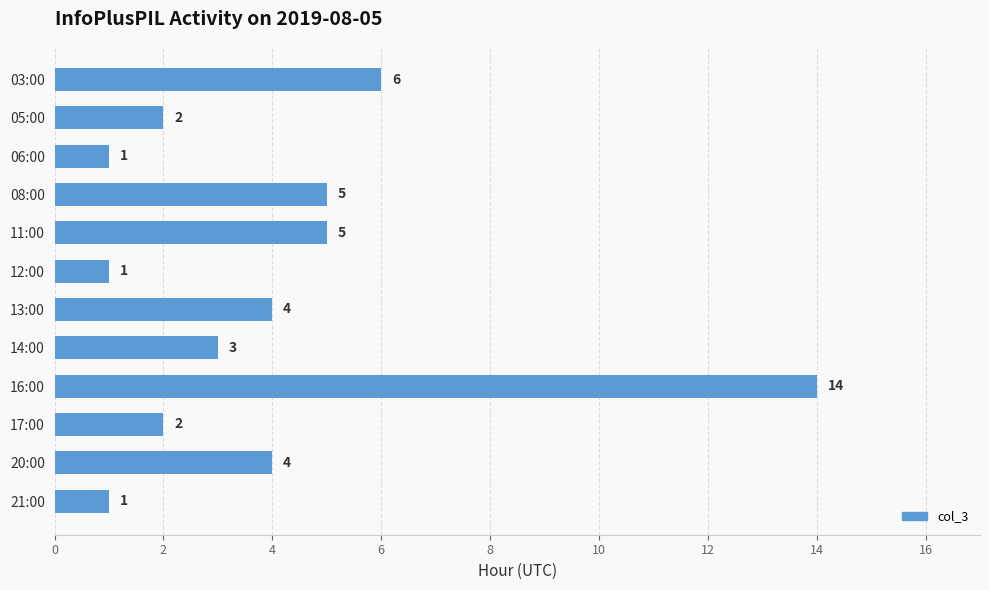

How many data points does each series have?

12